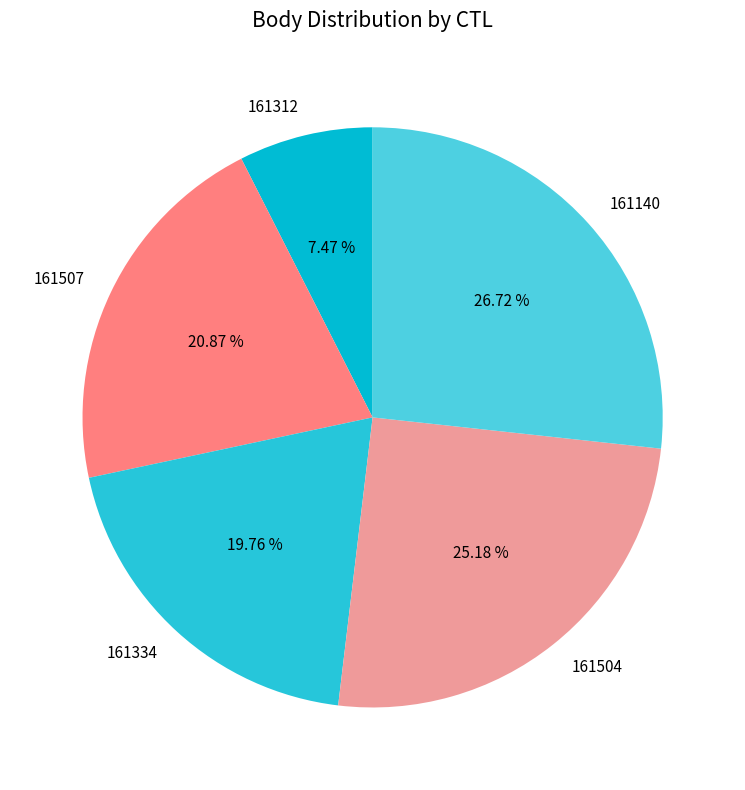

Combined, what portion of the pie is 161507 and 161334?

40.6%